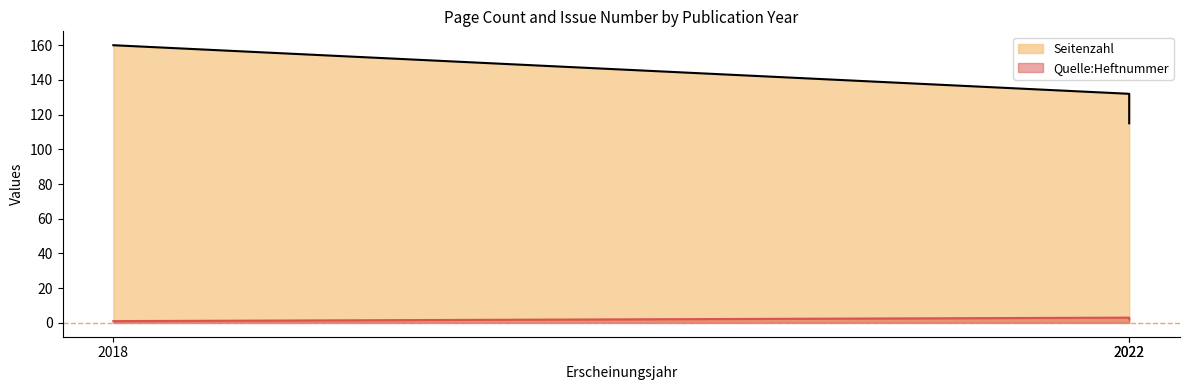

How many values in the Quelle:Heftnummer series are below 2?

1